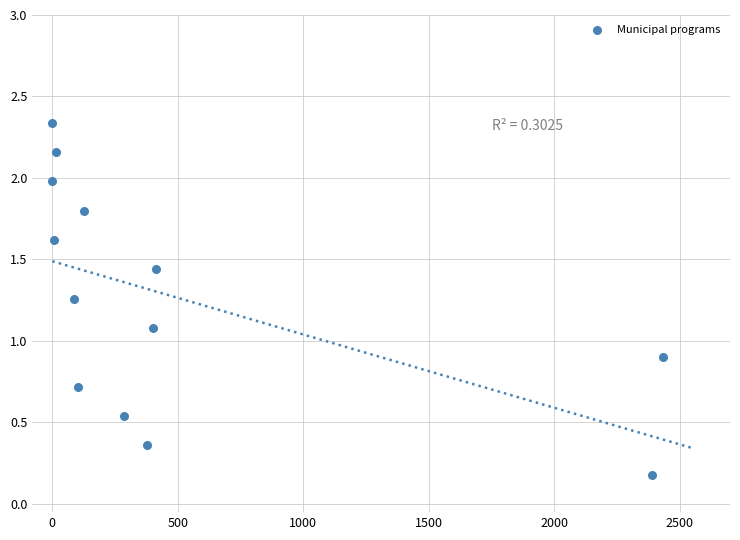

What is the range of X values (max minus min)?

2433.5